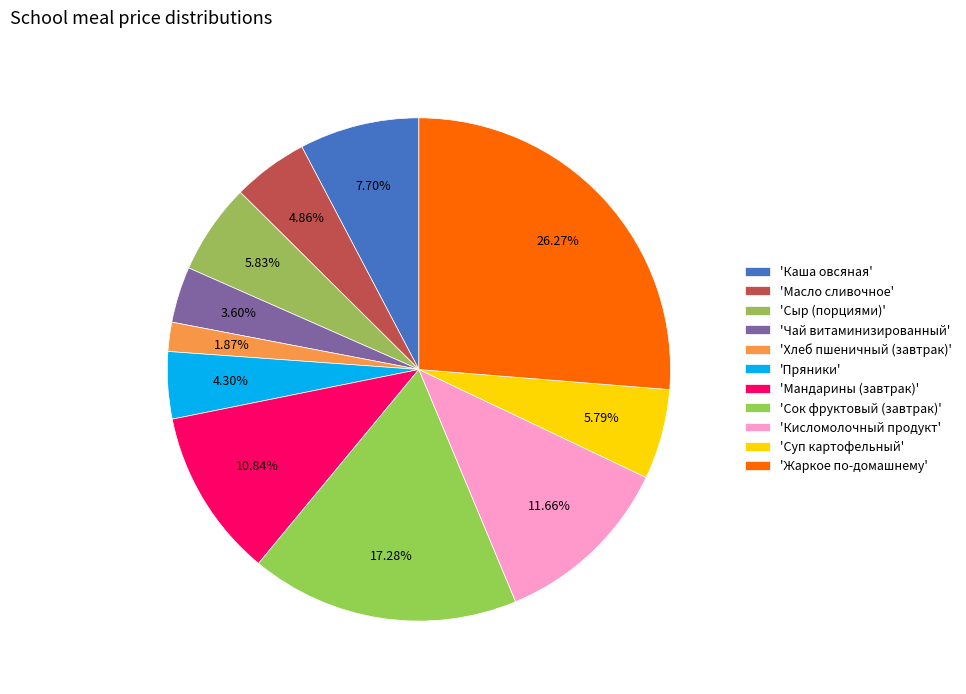

Which category has the smallest portion of the pie?

Хлеб пшеничный (завтрак)